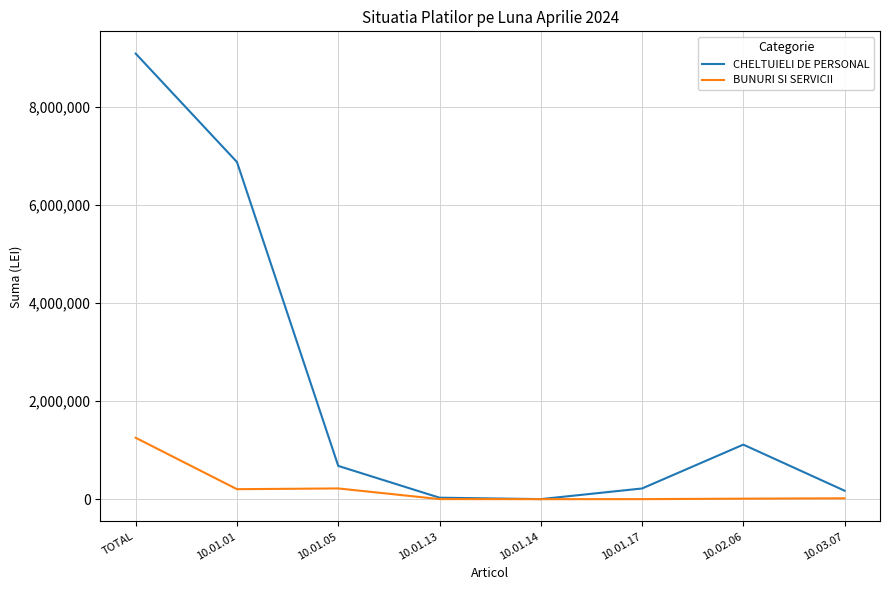

Rank the series by their maximum value, from highest to lowest.

CHELTUIELI DE PERSONAL, BUNURI SI SERVICII